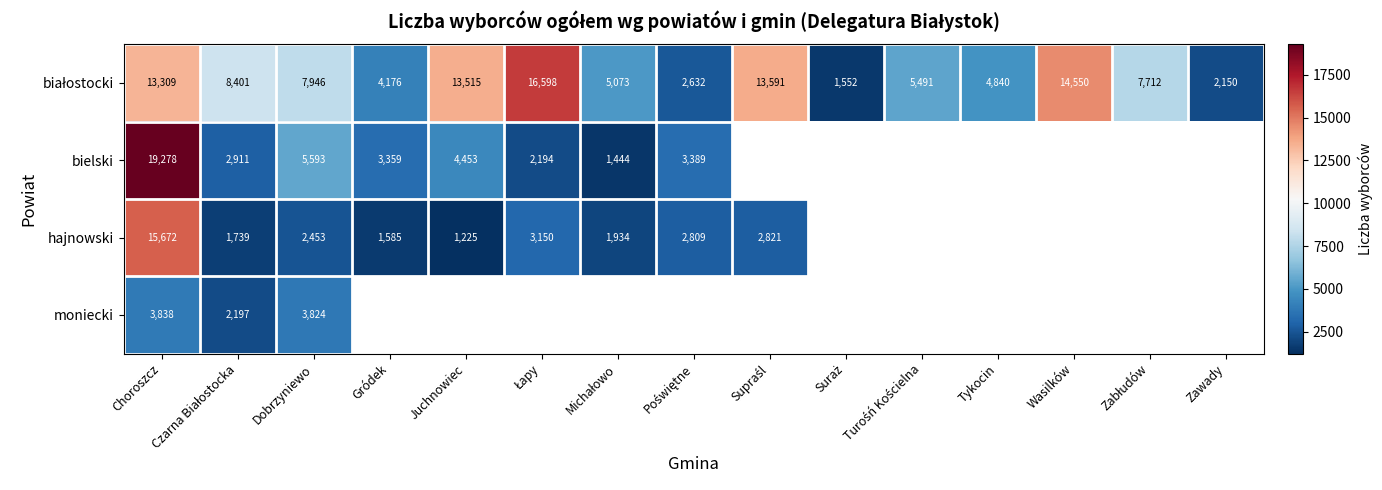

Is it true that bielski equals 4453 at Juchnowiec?

True